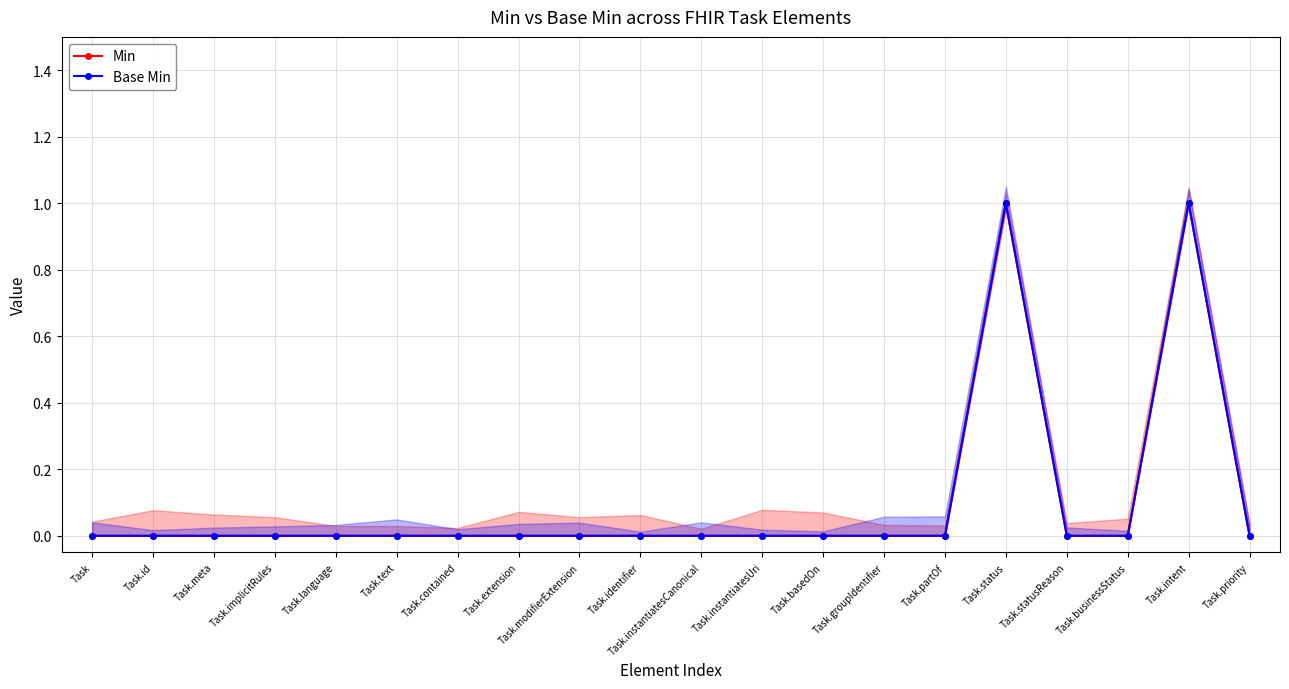

Between Task.intent and Task.groupIdentifier, which is larger?

Task.intent